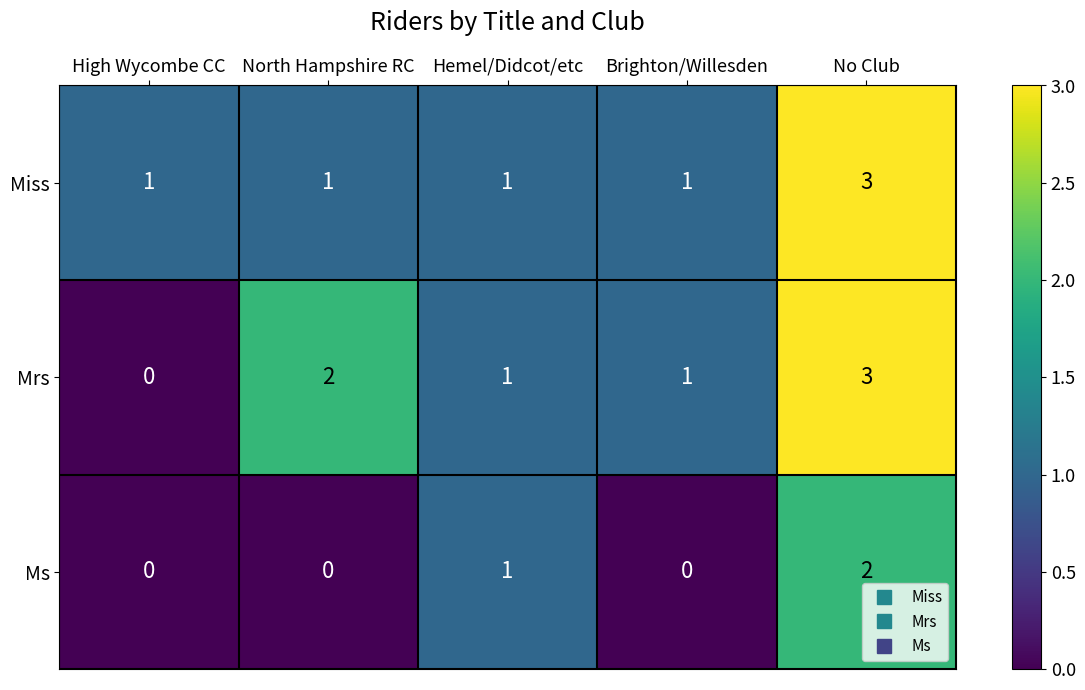

At which category is the sum across all series the highest?

No Club